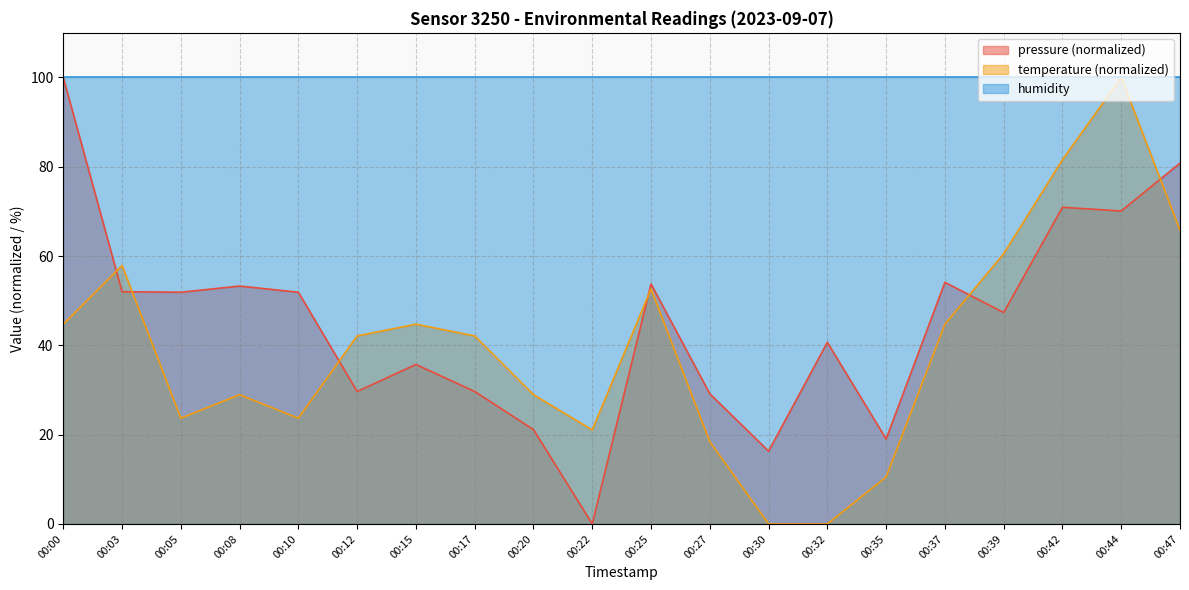

What is the difference between the pressure values at 00:17 and 00:03?

22.3